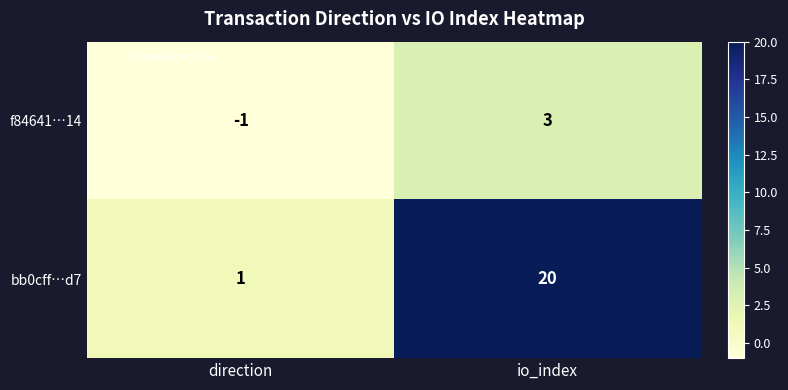

What is the approximate value of f84641…14 at io_index?

3